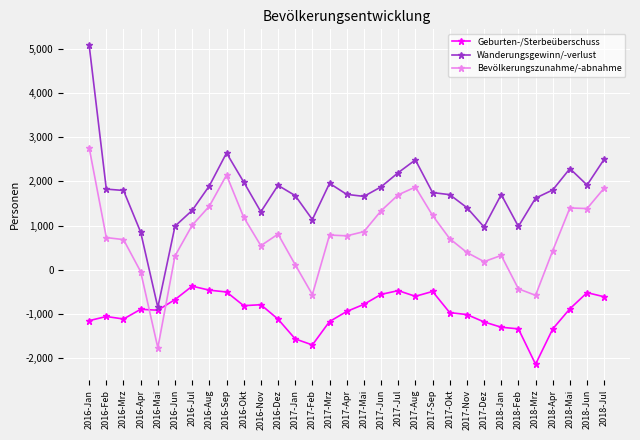

Is this an area chart (filled region under the line)?

No